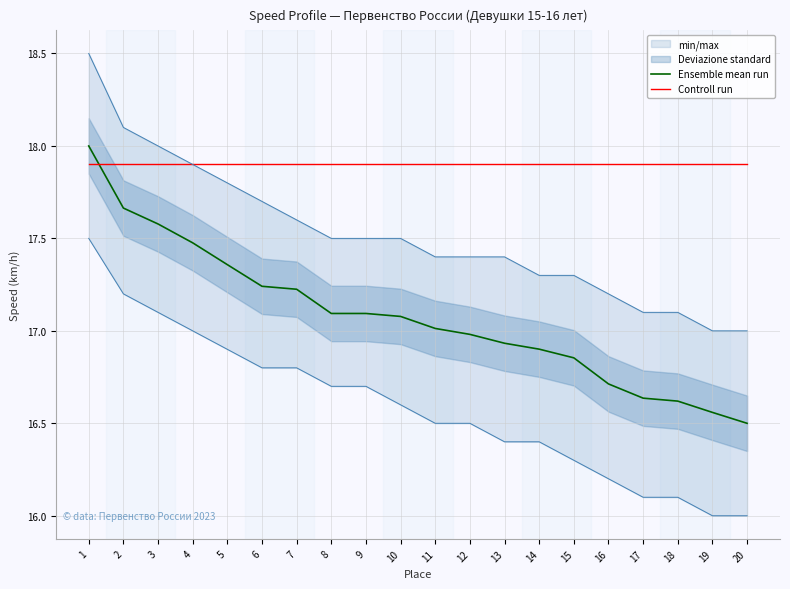

What is the difference between the maximum and minimum values in the Ensemble mean run series?

1.5